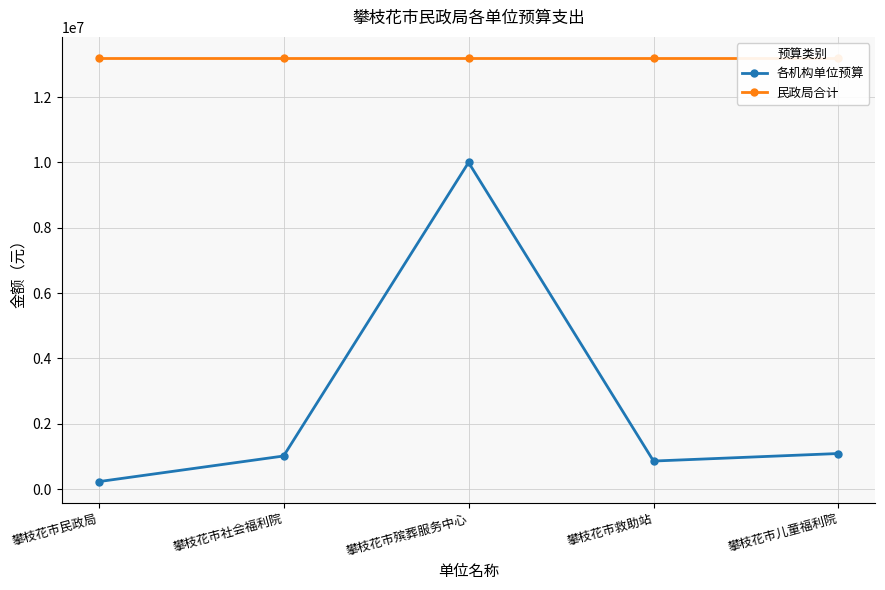

What position from the left is 攀枝花市殡葬服务中心?

3